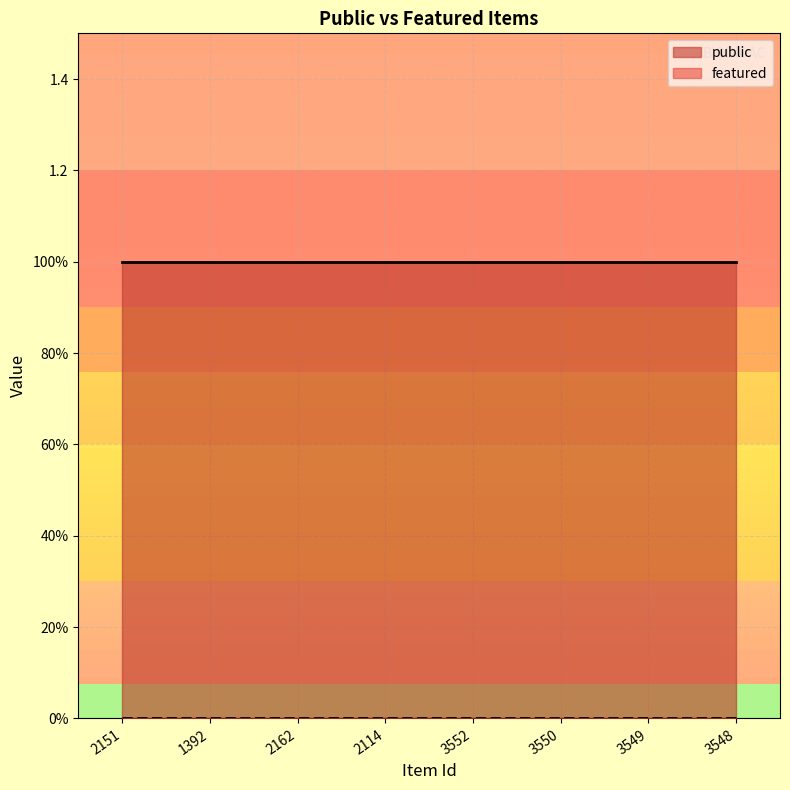

At which label is featured closest to 0?

2151